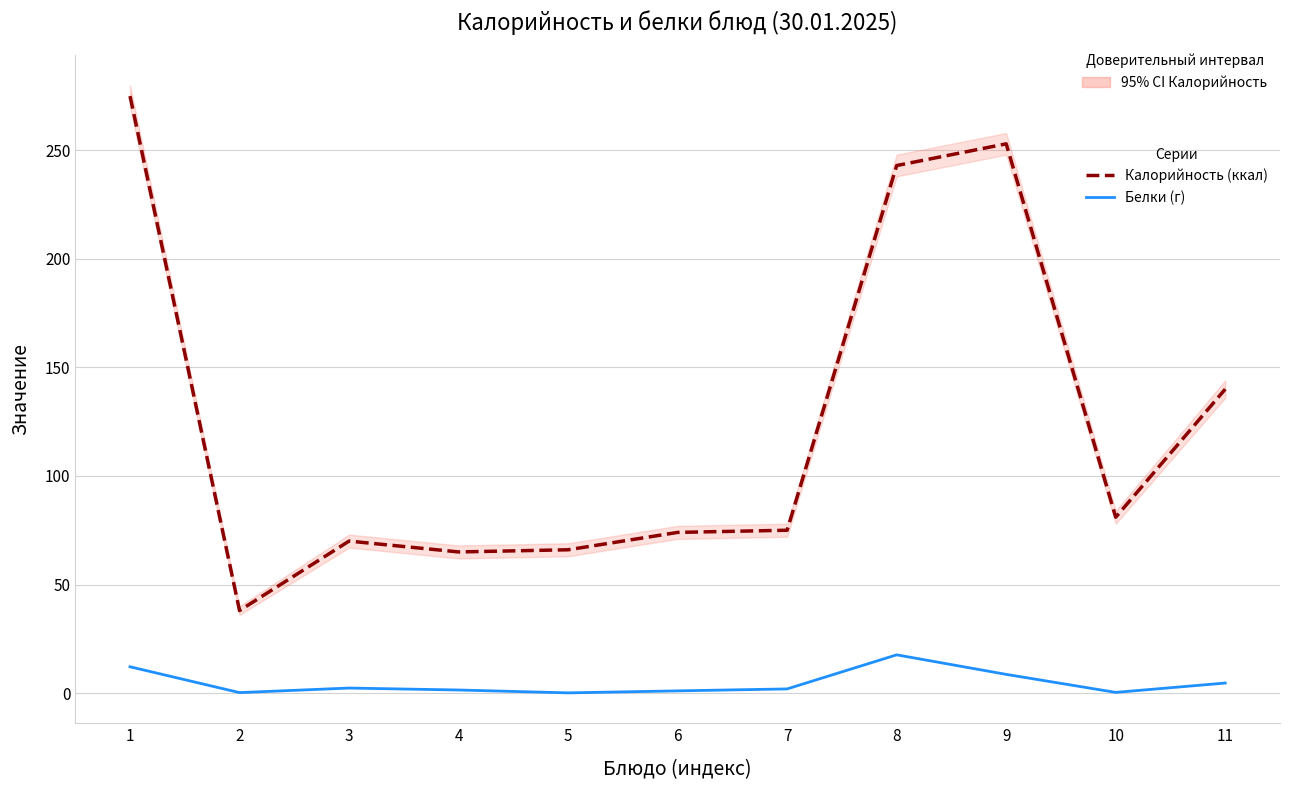

Is it true that Калорийность (ккал) equals 65.0 at 4?

True